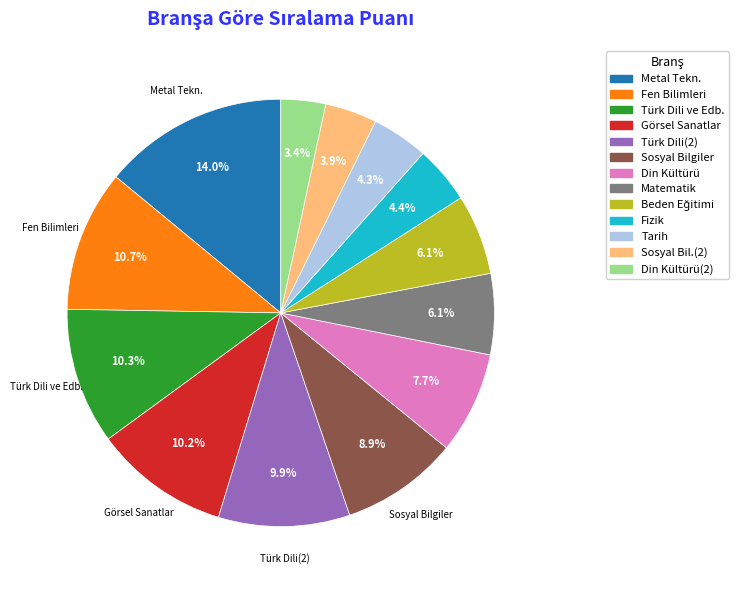

Is there a majority slice in this chart?

No